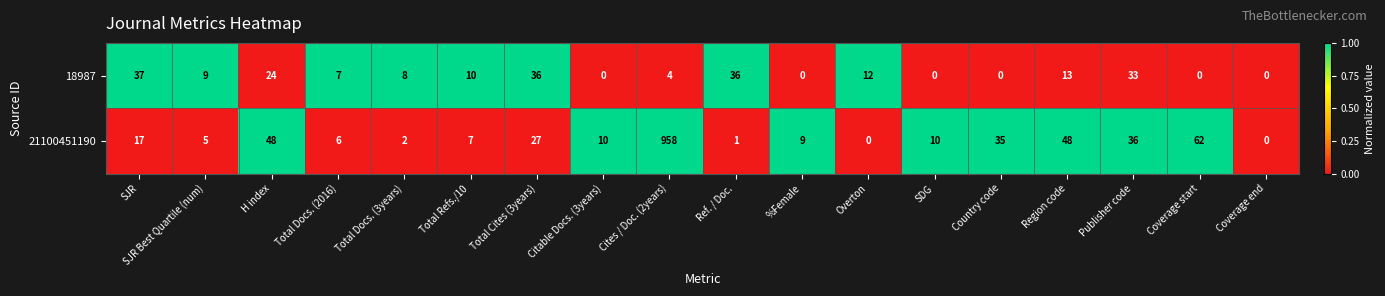

Rank the series by their average value, from lowest to highest.

18987, 21100451190